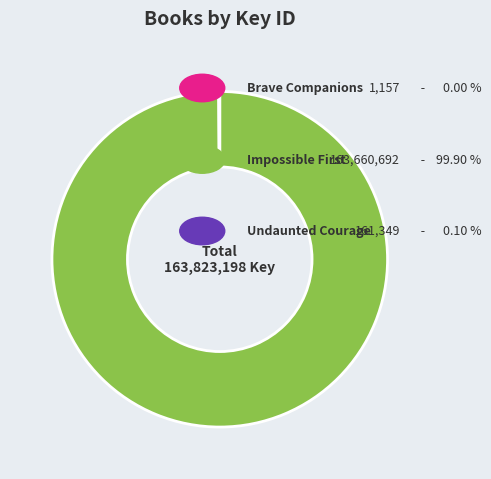

Is there any slice that represents more than half of the pie?

Yes